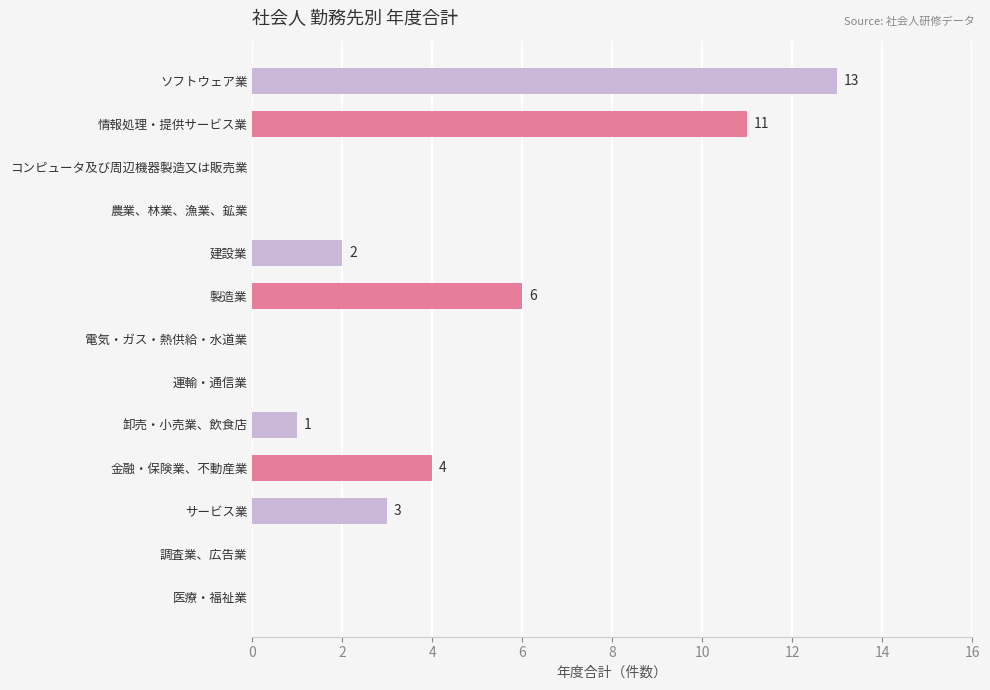

How many values are above zero?

7